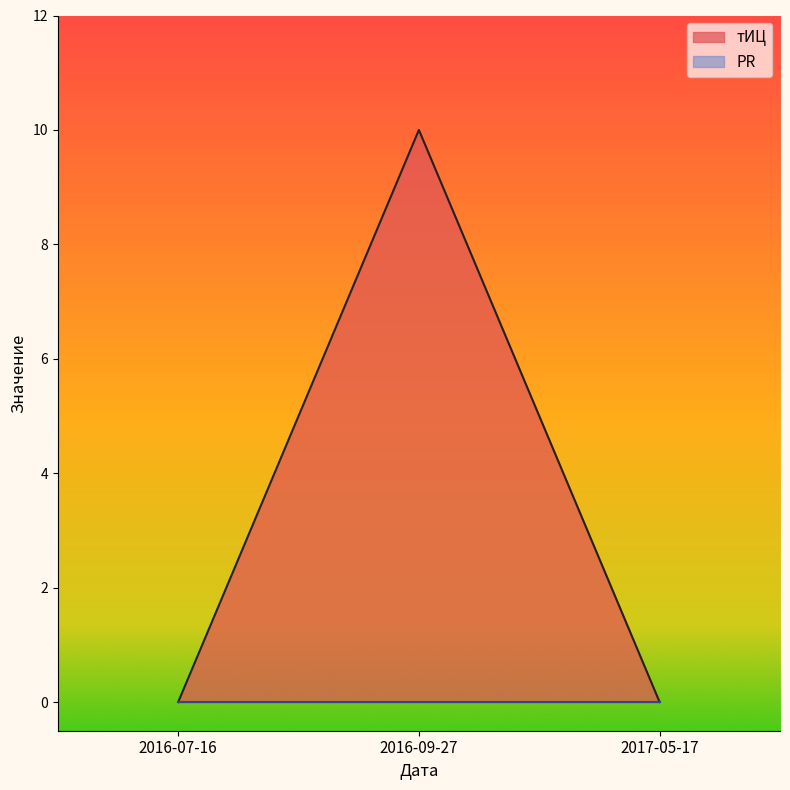

At which category does the chart reach its peak across all series?

2016-09-27